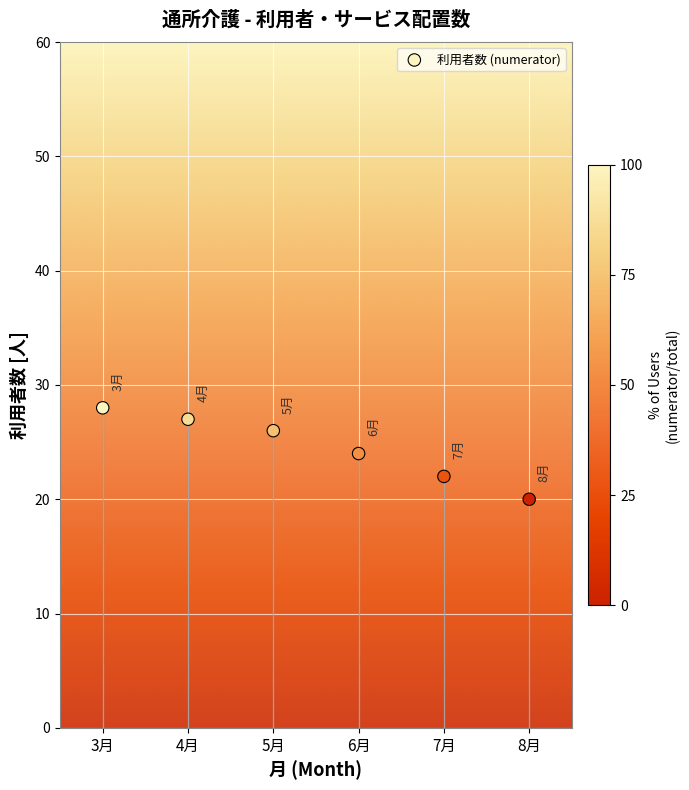

What is the range of X values (max minus min)?

5